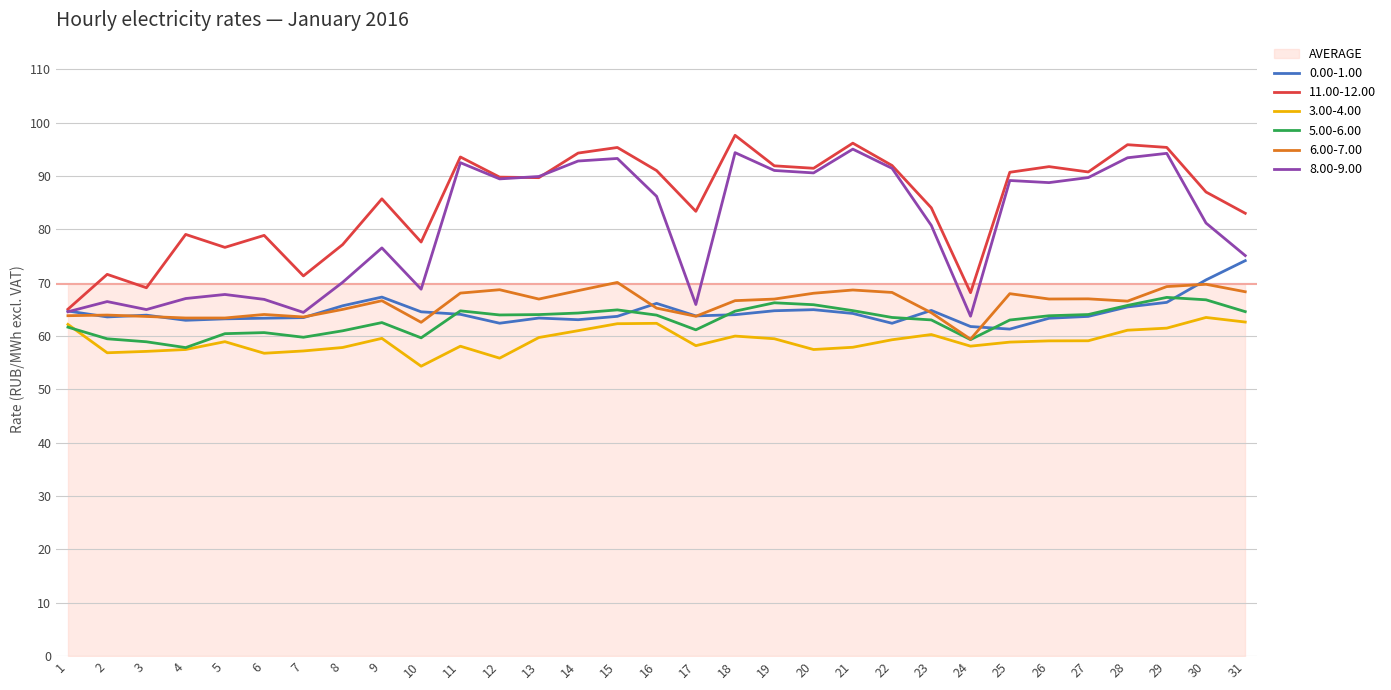

Is it true that 0.00-1.00 equals 106.6 at 16?

False